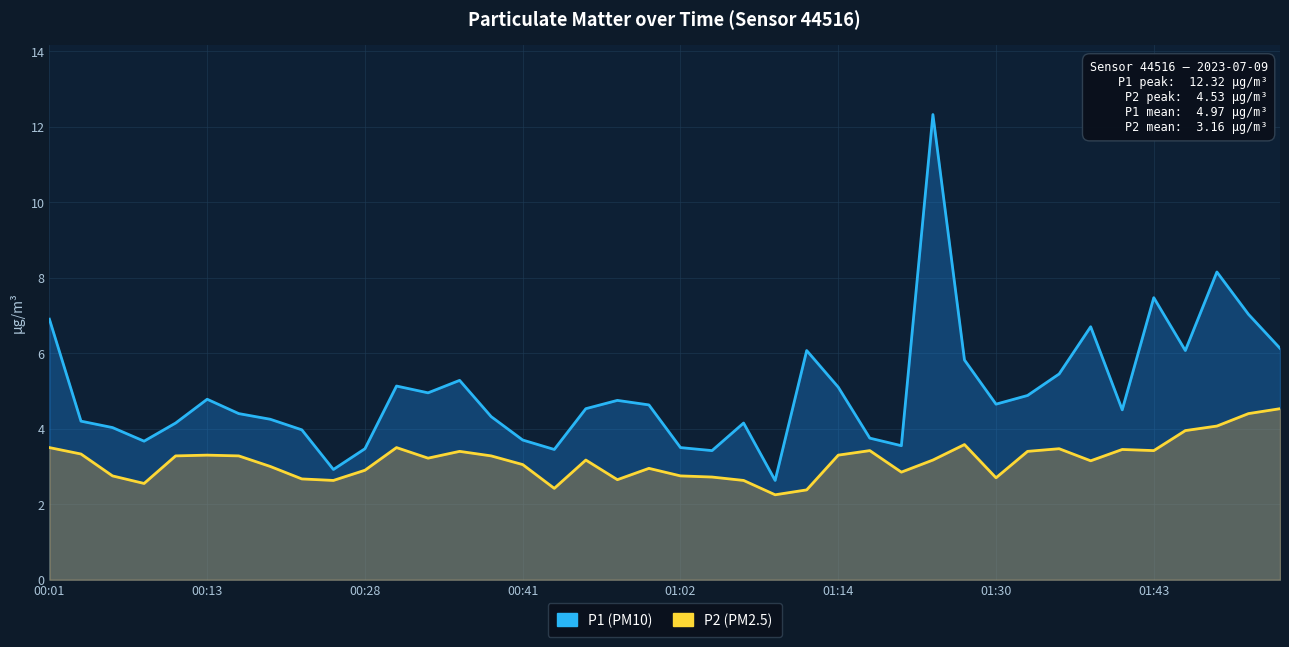

Is it true that P1 equals 2.2 at 12?

False